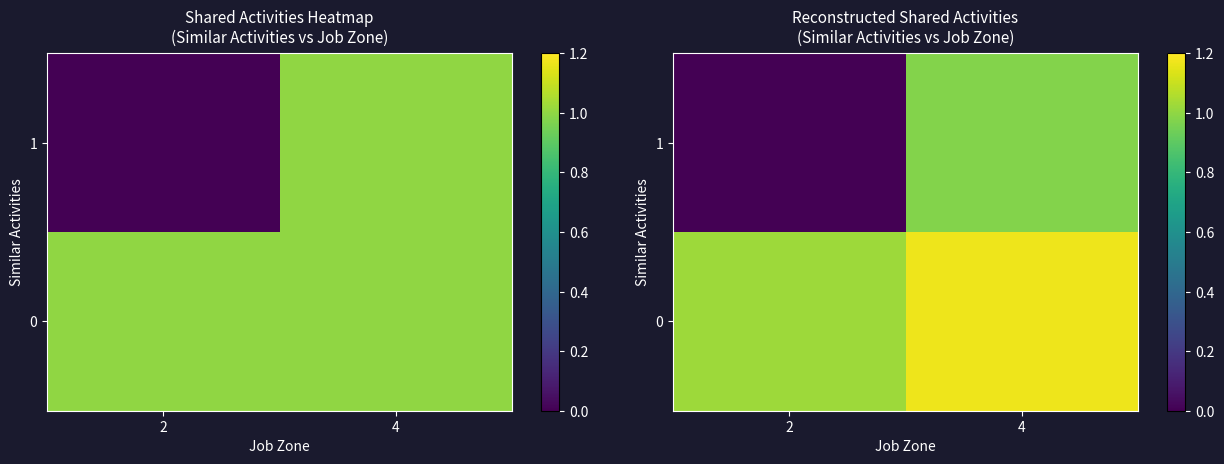

How many data points in 1 are above 0?

1